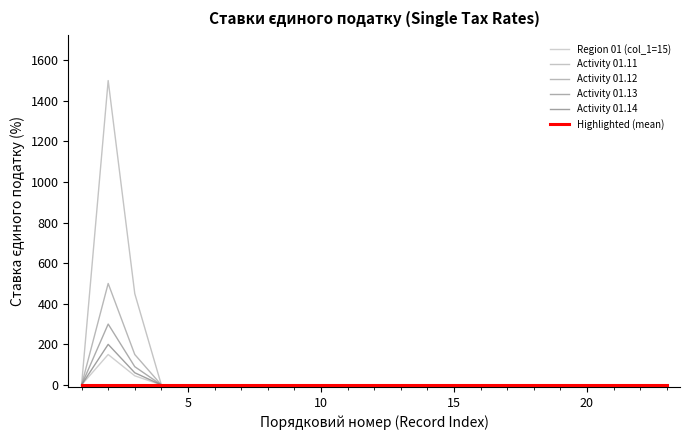

Count the number of categories in the chart.

23